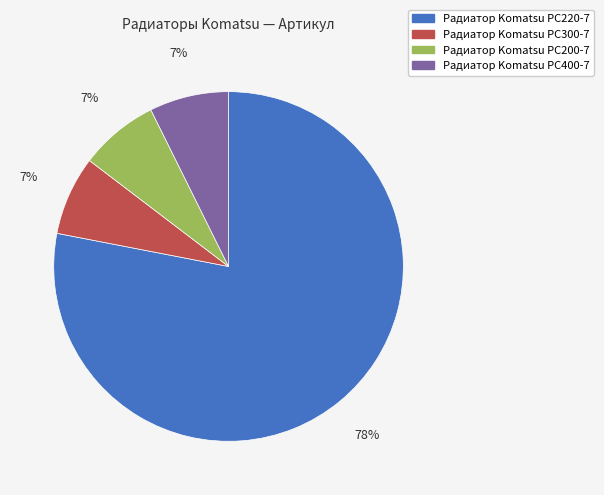

What percentage is the Радиатор Komatsu PC300-7 slice, to the nearest percent?

7%